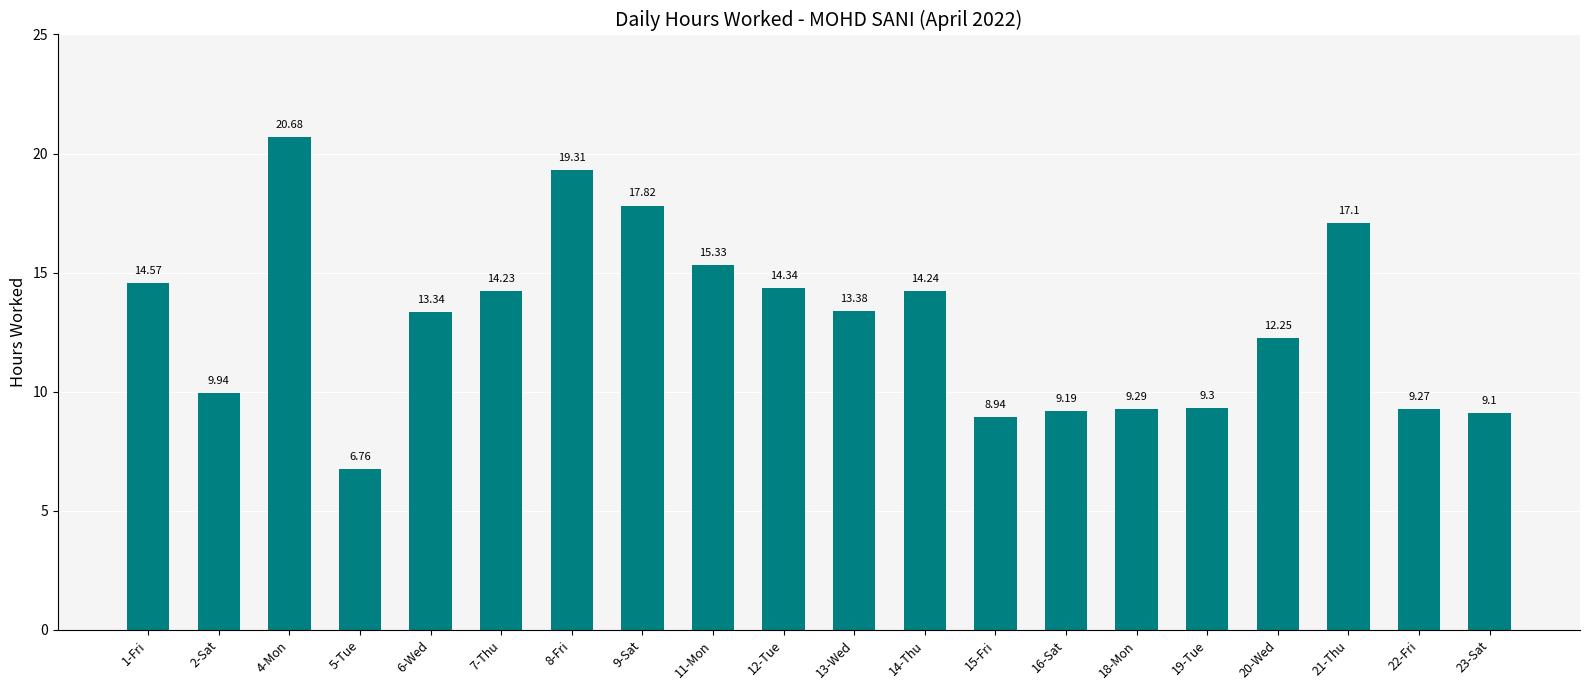

Between 12-Tue and 1-Fri, which is larger?

1-Fri